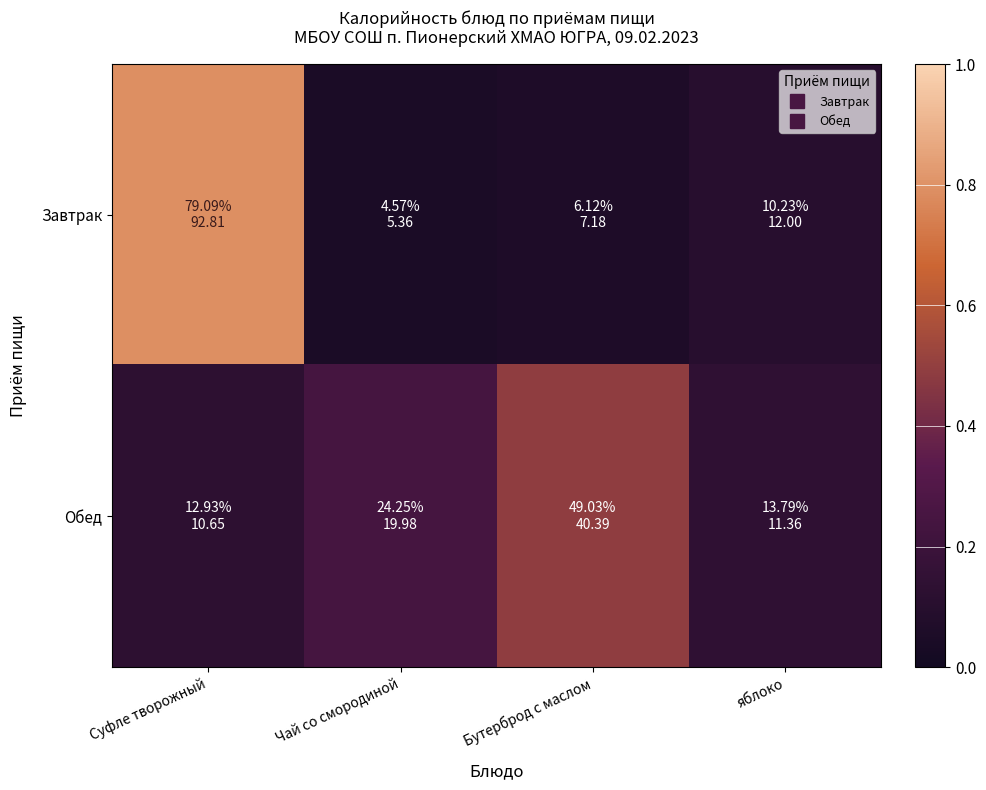

Which series has the largest total across all categories?

Завтрак